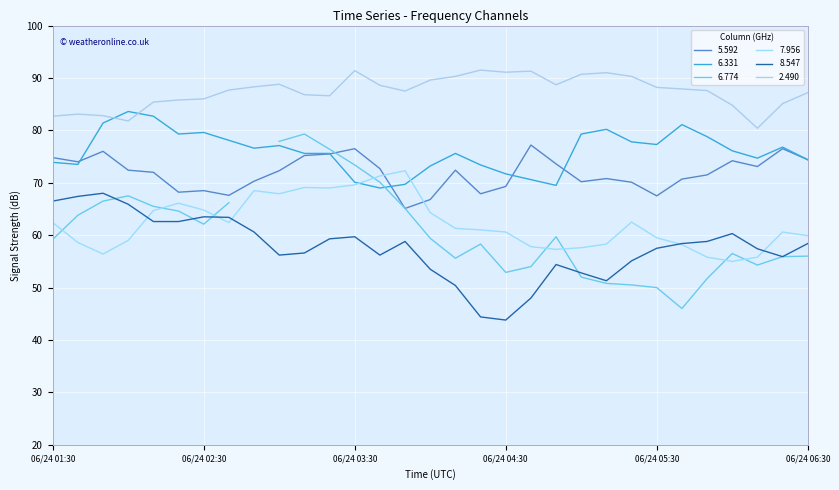

True or false: 2.490 and 8.547 intersect in this chart.

False